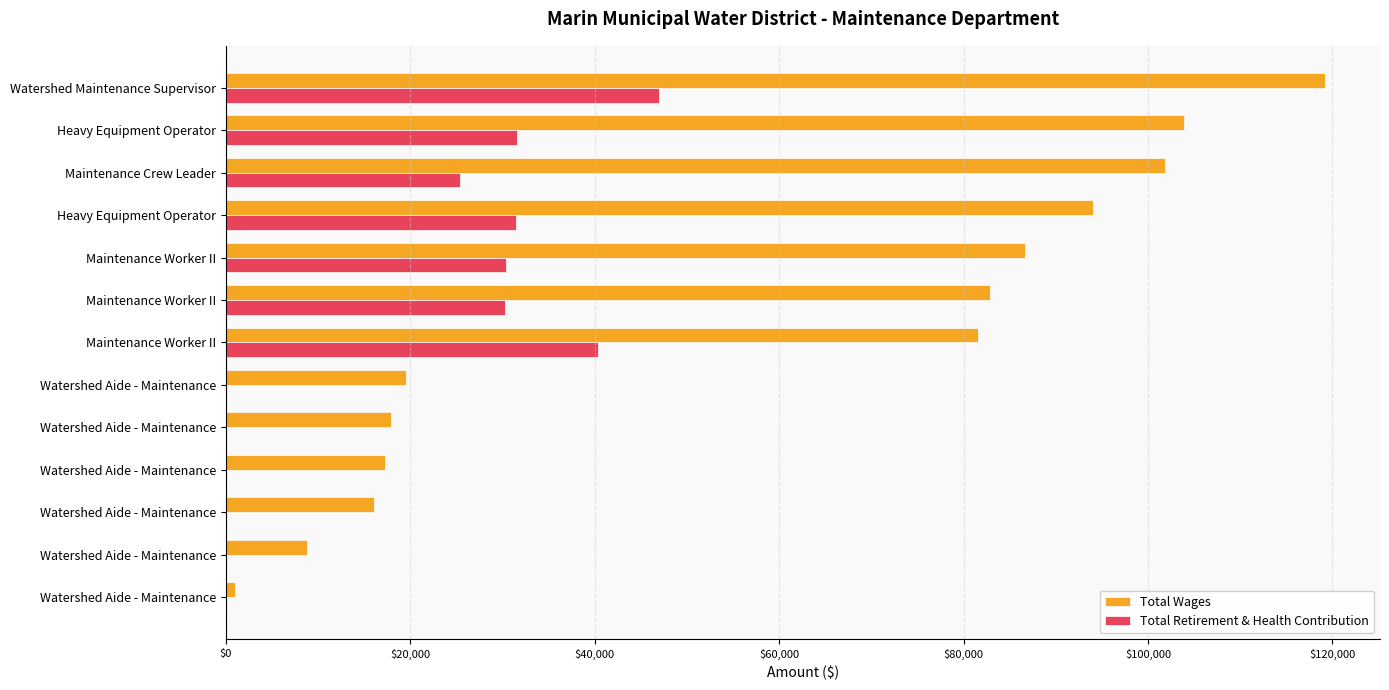

Which series has the widest spread of values?

Total Wages